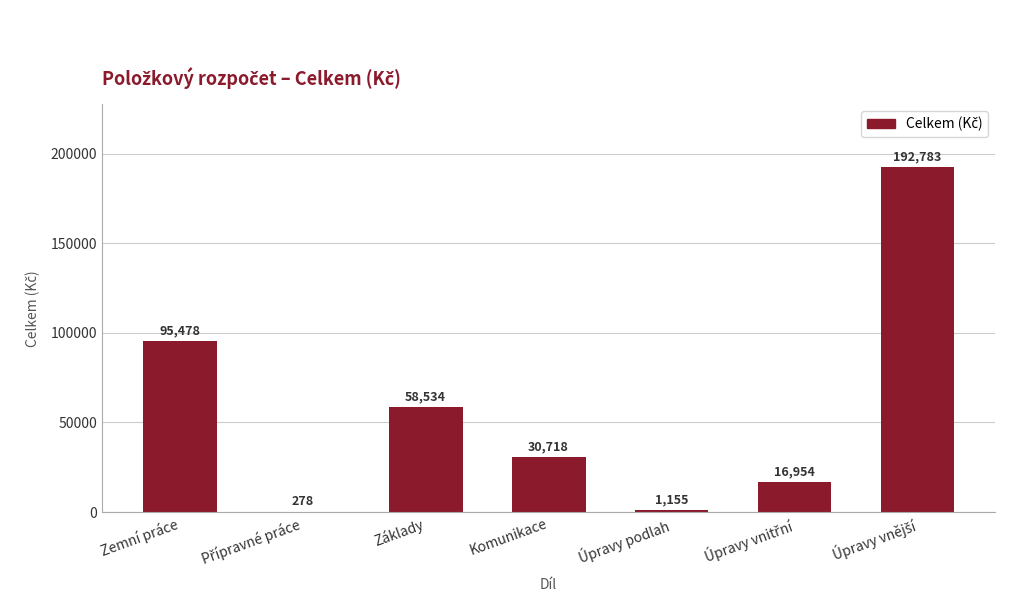

At which label is the value closest to 96530?

Zemní práce